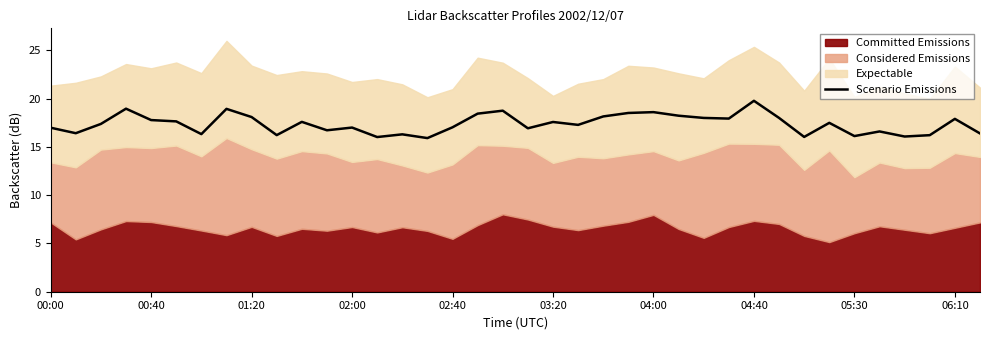

The value of Scenario Emissions at 06:10 is 17.9. True or false?

True